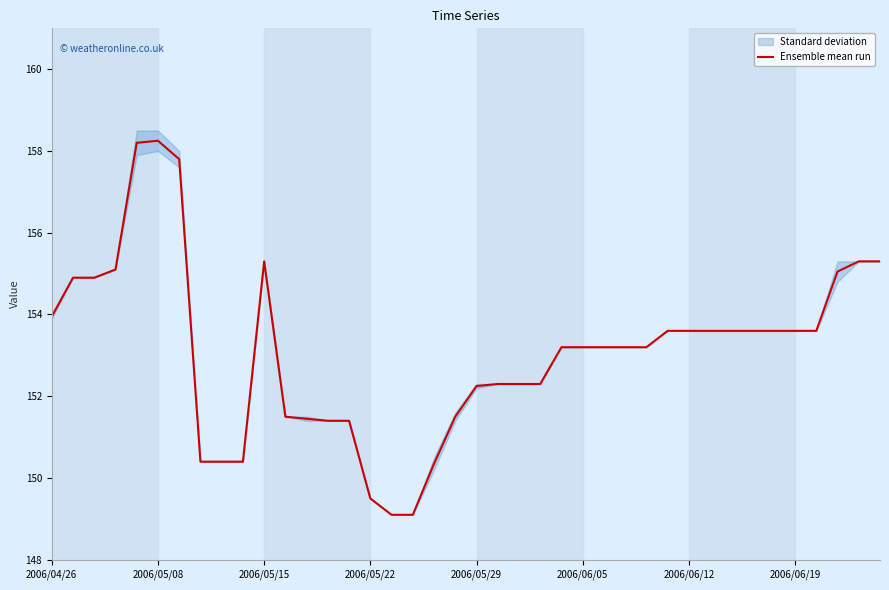

Where does the Ensemble mean run series first go above 153?

2006/04/26